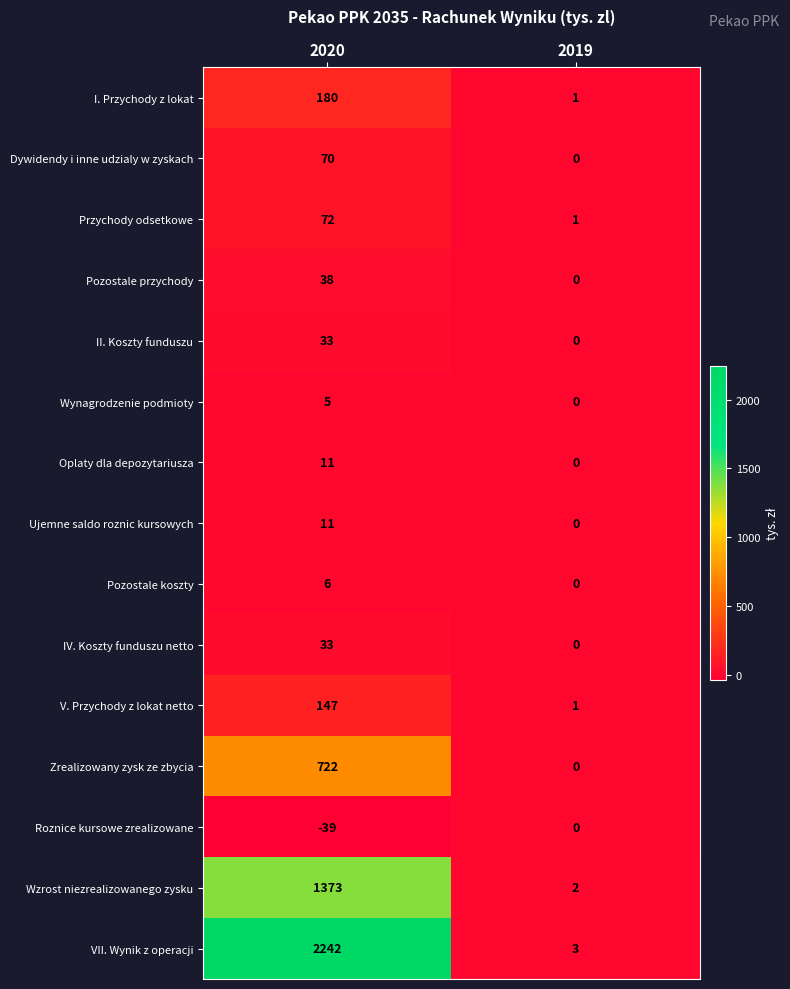

What is the approximate value of Dywidendy i inne udzialy w zyskach at 2020, to the nearest 5?

70